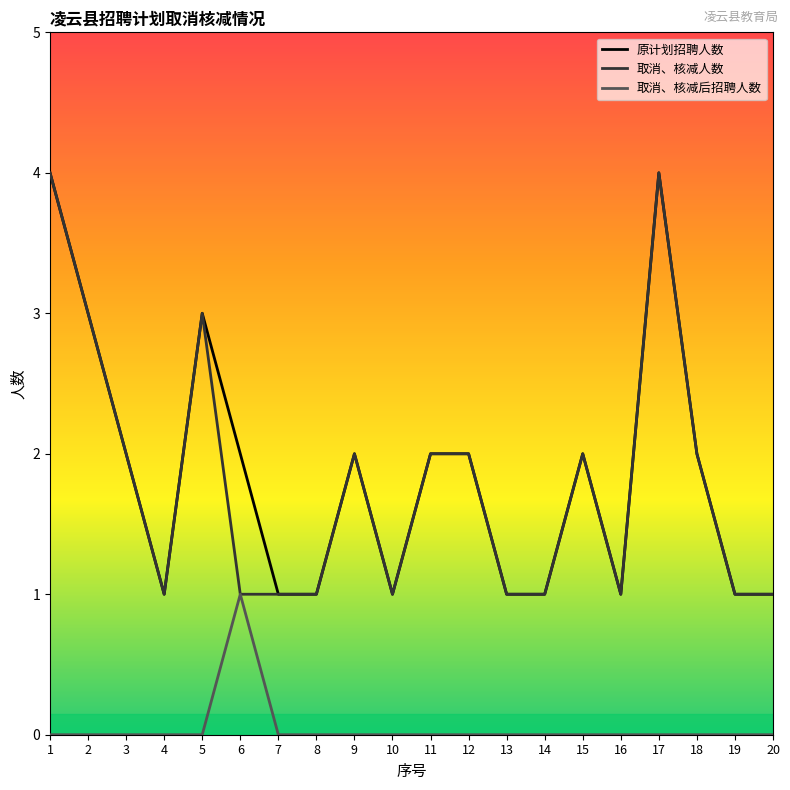

Reading left to right, what are all the values shown in this chart?

原计划招聘人数: 4	3	2	1	3	2	1	1	2	1	2	2	1	1	2	1	4	2	1	1
取消、核减人数: 4	3	2	1	3	1	1	1	2	1	2	2	1	1	2	1	4	2	1	1
取消、核减后招聘人数: 0	0	0	0	0	1	0	0	0	0	0	0	0	0	0	0	0	0	0	0